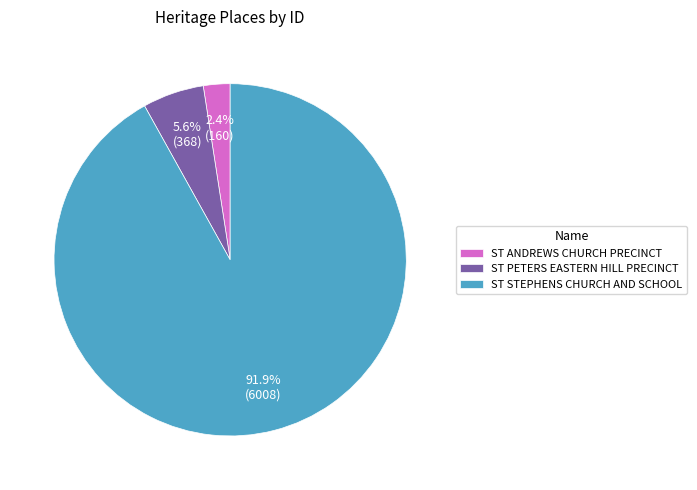

Which category has the biggest portion of the pie?

ST STEPHENS CHURCH AND SCHOOL